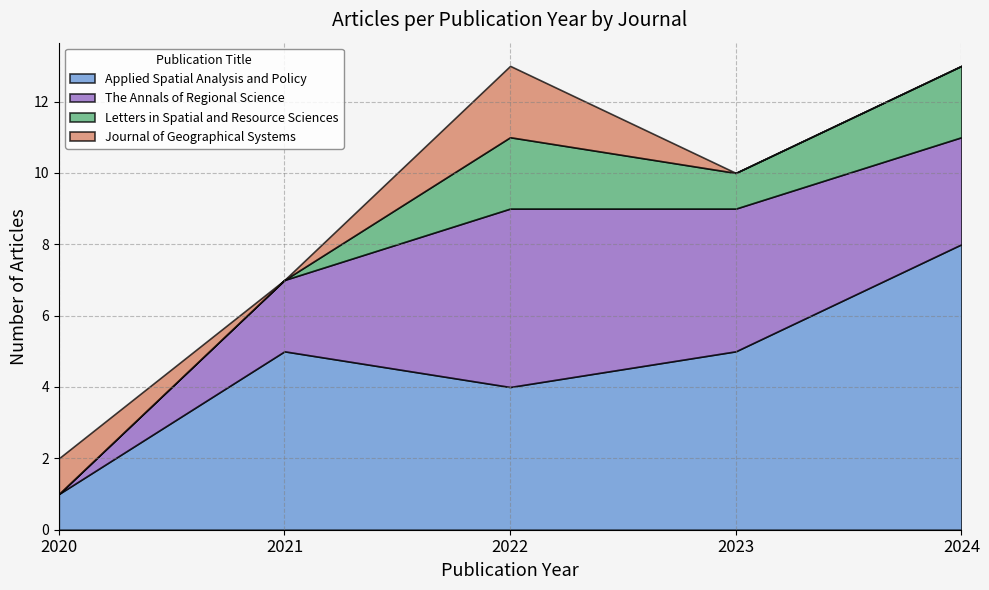

True or false: The Annals of Regional Science has a value of 2 at 10.

False